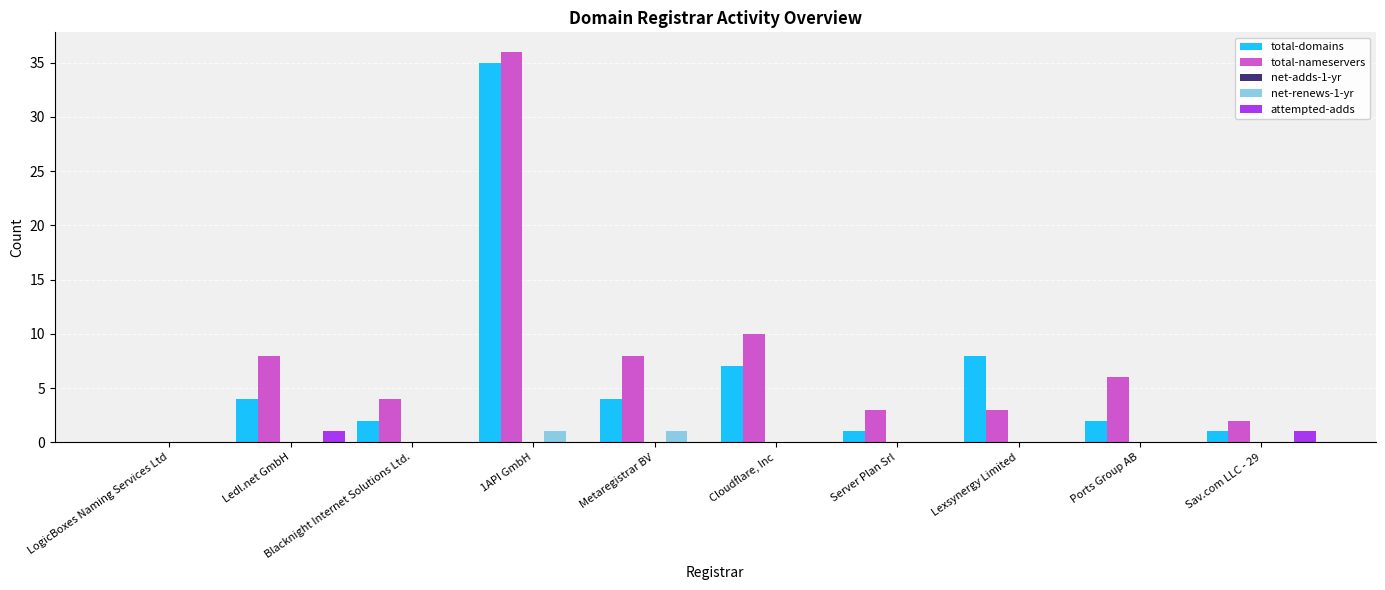

Is it true that attempted-adds equals 0 at Metaregistrar BV?

True